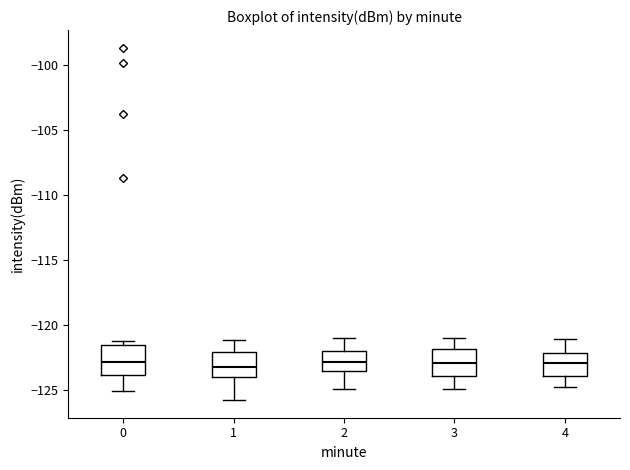

Where is the upper edge of the box at x = 3 on the y-axis? The values are not printed on the chart, so give them approximately, as read against the axis.

-122.0